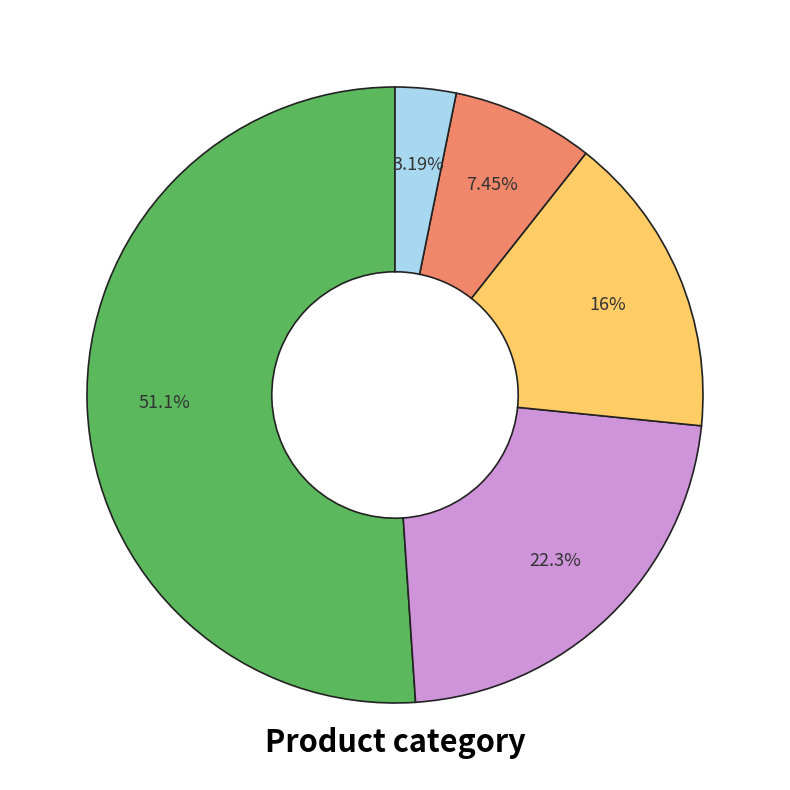

Does any single category account for the majority?

Yes